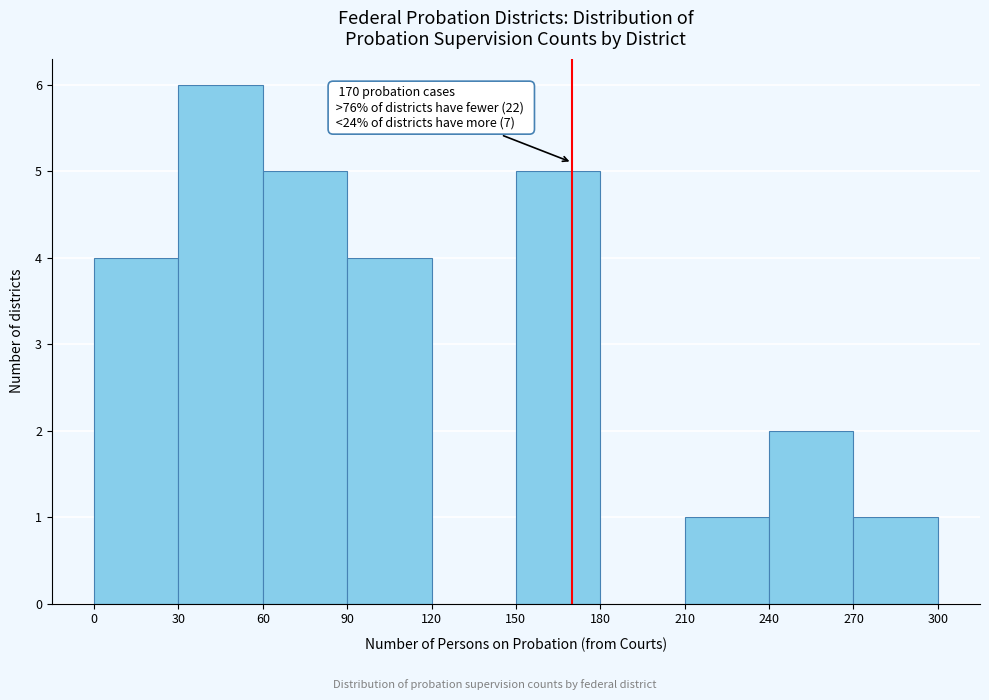

Which range on the x-axis has the tallest bar?

30 to 60